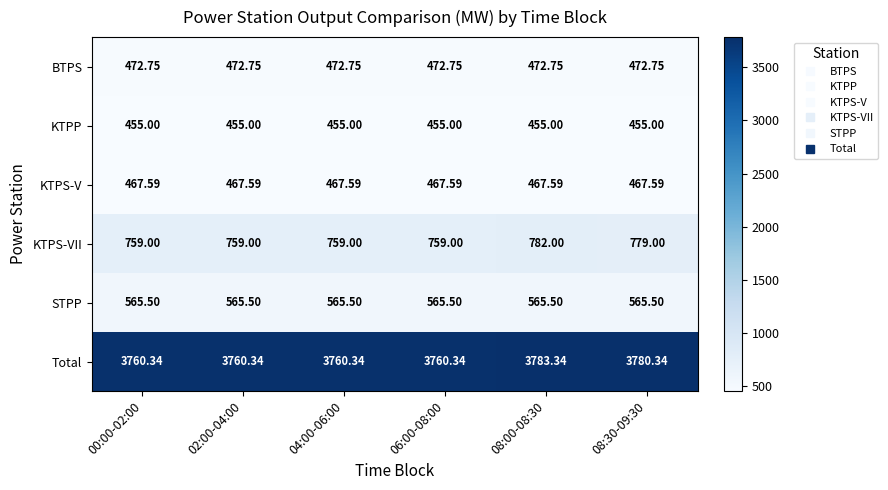

What is the total value across all series at 02:00-04:00?

6480.2